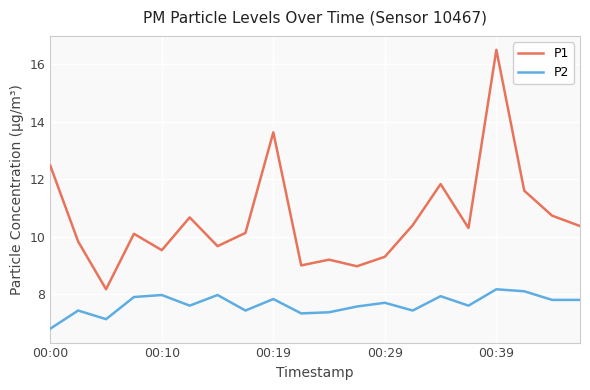

Is this an area chart (filled region under the line)?

No